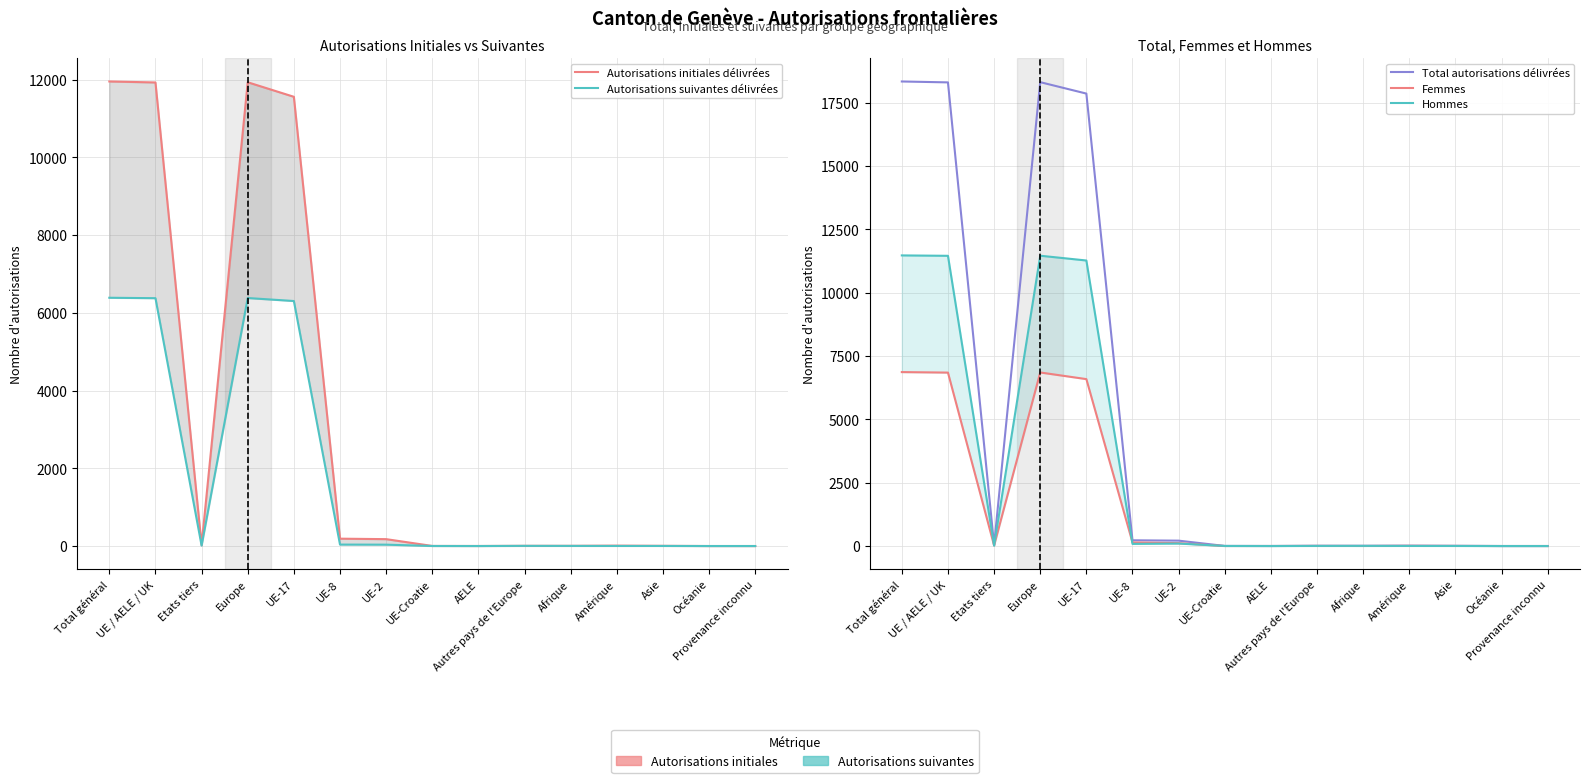

Where is the first local maximum for Hommes?

Europe